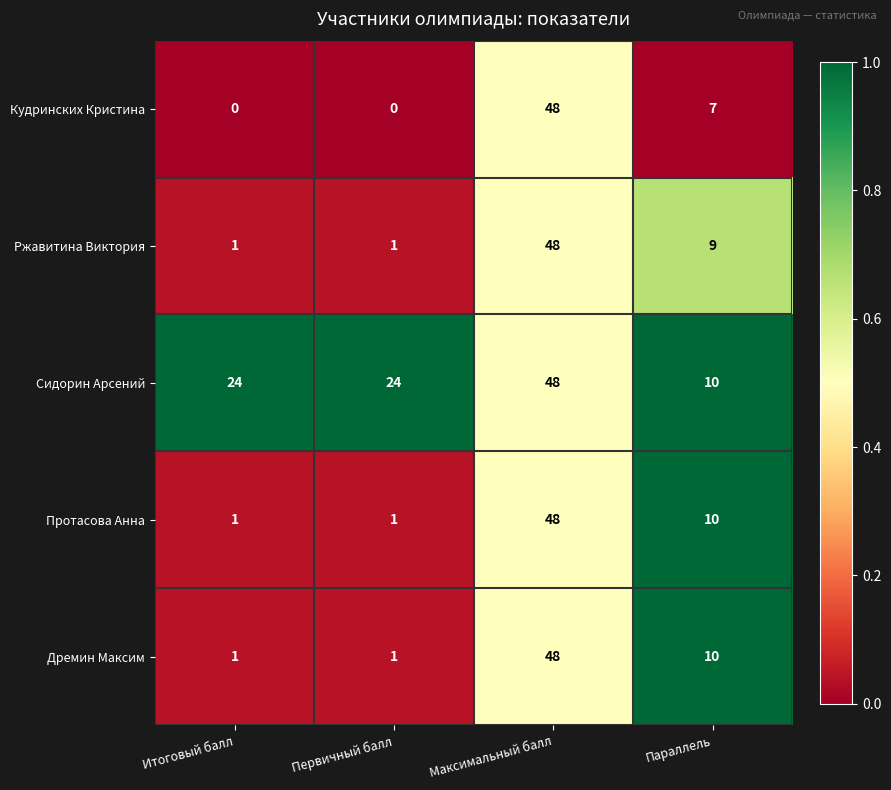

Which category has the highest value in the Протасова Анна series?

Максимальный балл